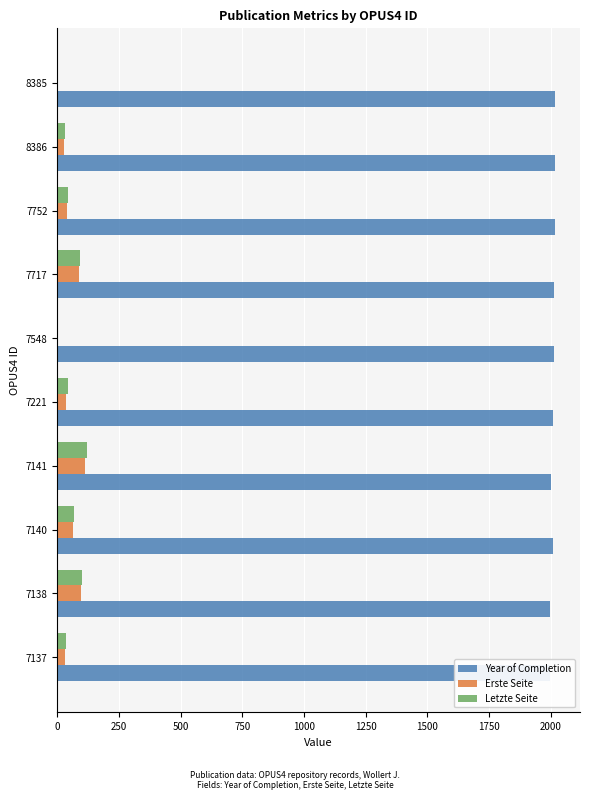

What is the sum of all Letzte Seite values?

533